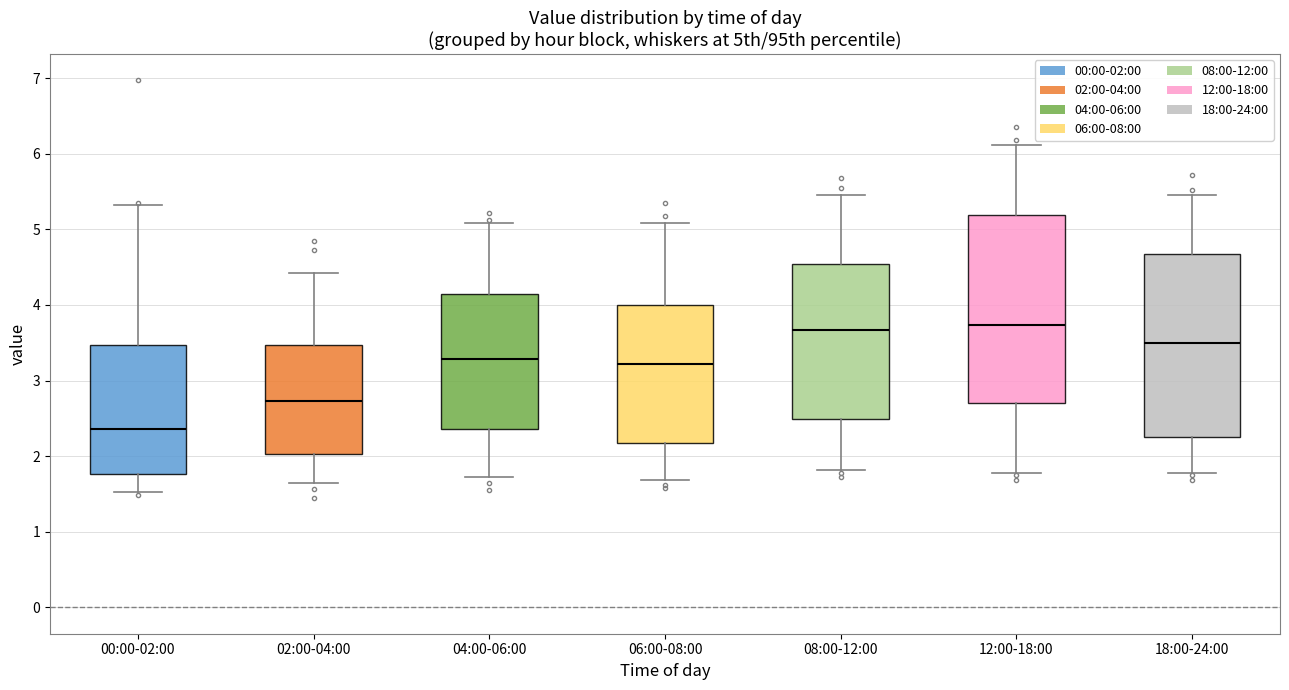

Reading left to right, transcribe this box plot: for each box, give where its median line is, the range the box spans, and where its two whiskers end, as read against the y-axis. The values are not printed on the chart, so give them approximately, as read against the axis.

00:00-02:00: median 2.4, box 1.8 to 3.5, whiskers 1.5 to 5.3
02:00-04:00: median 2.7, box 2.0 to 3.5, whiskers 1.7 to 4.4
04:00-06:00: median 3.3, box 2.4 to 4.1, whiskers 1.7 to 5.1
06:00-08:00: median 3.2, box 2.2 to 4.0, whiskers 1.7 to 5.1
08:00-12:00: median 3.7, box 2.5 to 4.5, whiskers 1.8 to 5.5
12:00-18:00: median 3.7, box 2.7 to 5.2, whiskers 1.8 to 6.1
18:00-24:00: median 3.5, box 2.3 to 4.7, whiskers 1.8 to 5.5